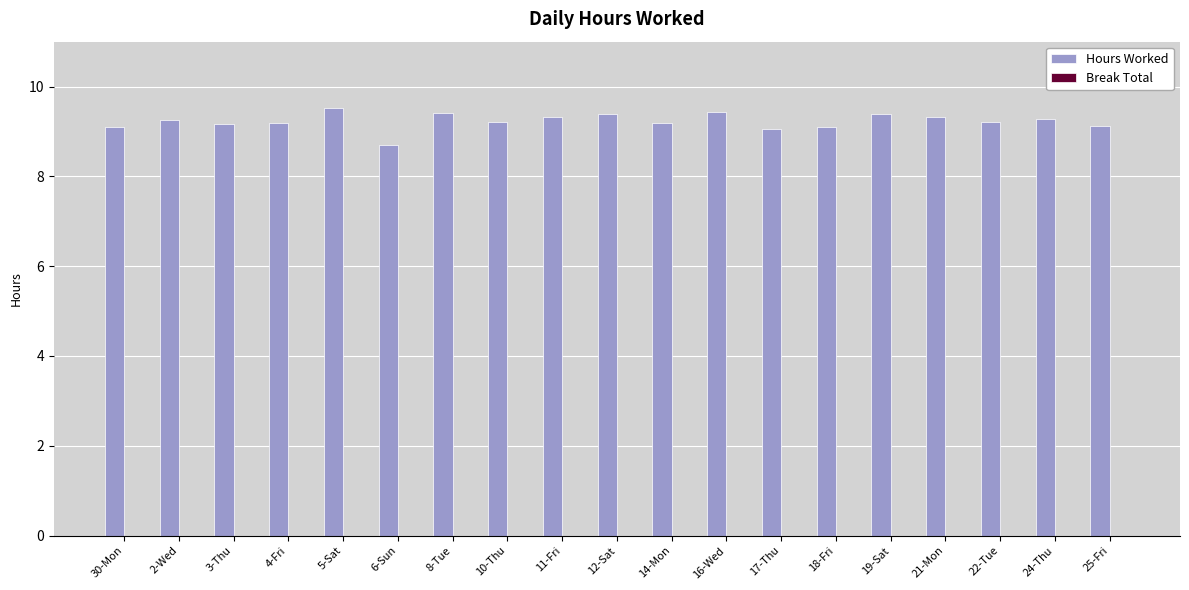

What is the smallest value displayed?

8.7